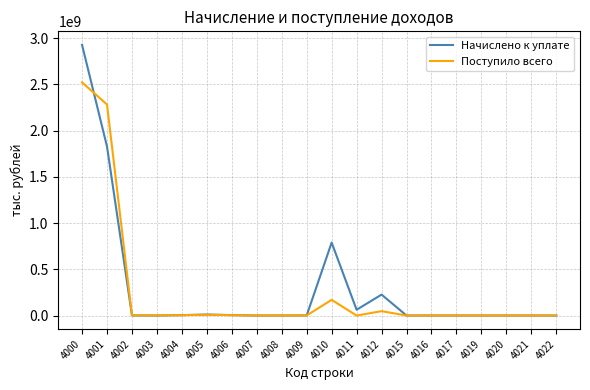

How many lines are shown in the chart?

2